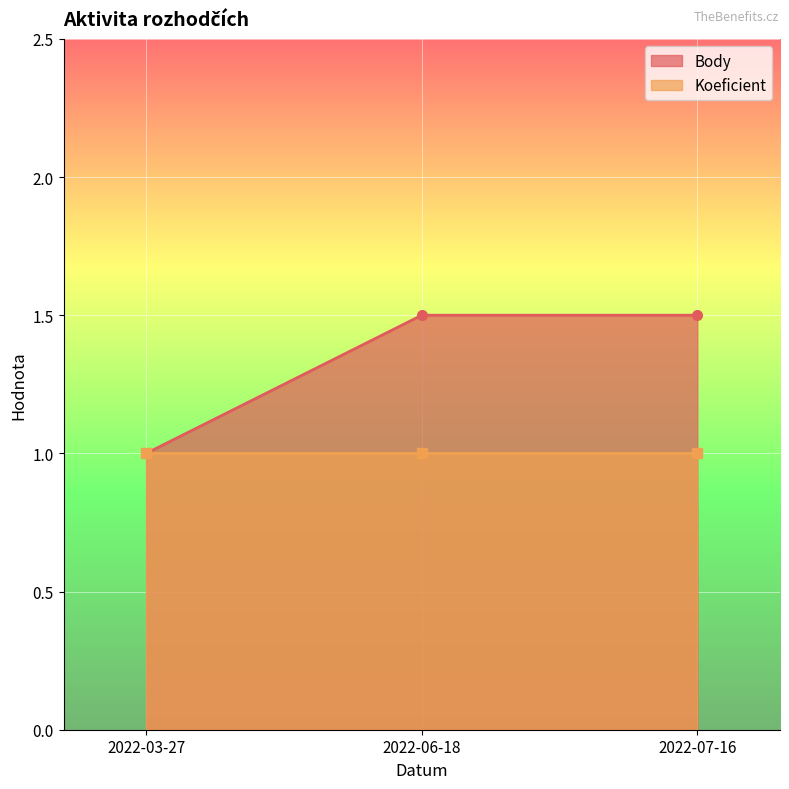

What is the greatest value displayed?

1.5